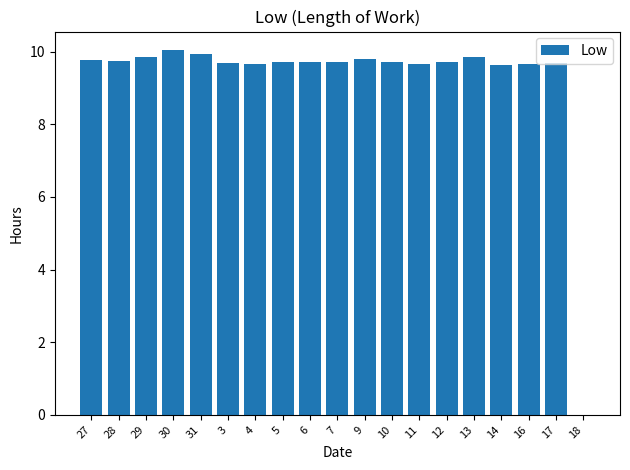

What is the sum of all values?

175.6